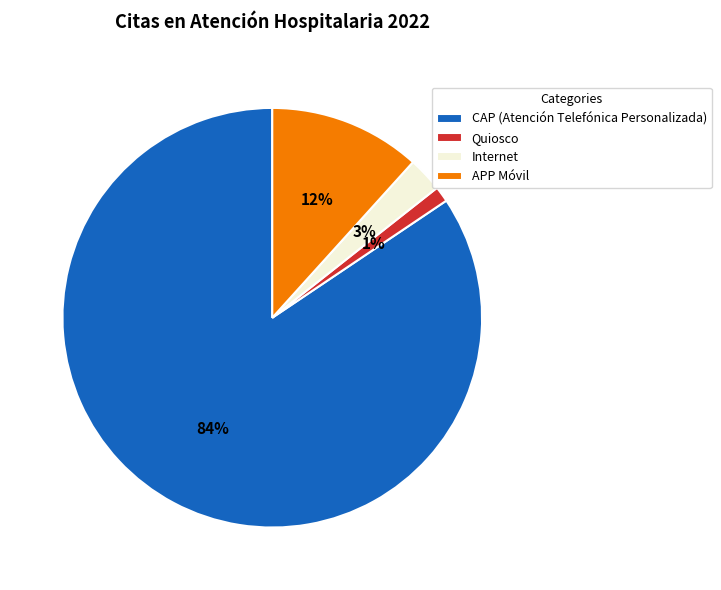

Between APP Móvil and CAP (Atención Telefónica Personalizada), which is larger?

CAP (Atención Telefónica Personalizada)